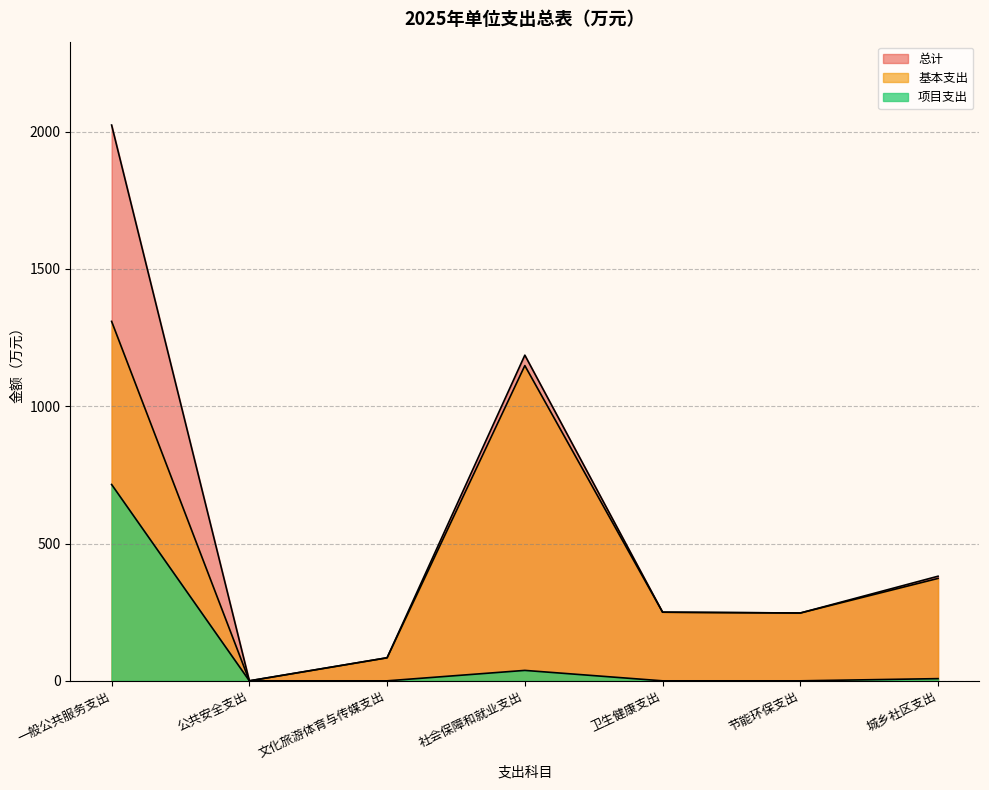

Reading left to right, list all the values displayed in this chart.

总计: 2024	0	84	1186	250	247	381
基本支出: 1309	0	84	1148	250	247	373
项目支出: 715	0	0	38	0	0	8